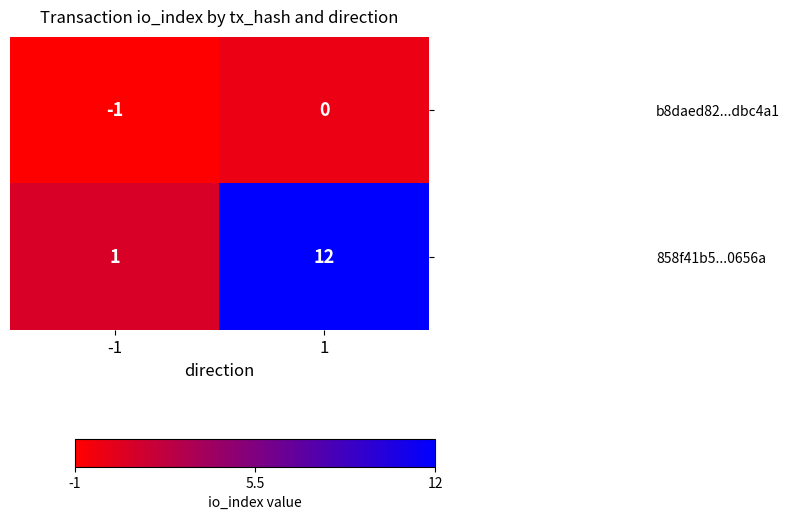

The value of b8daed82...dbc4a1 at 1 is -1. True or false?

False